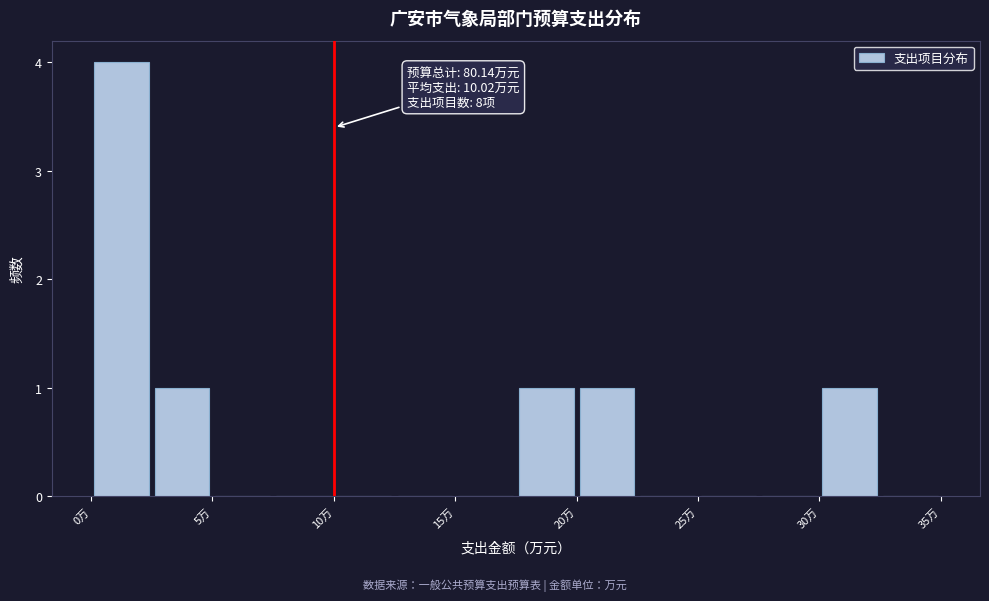

Over which range of the x-axis is the bar tallest?

0.0 to 2.5